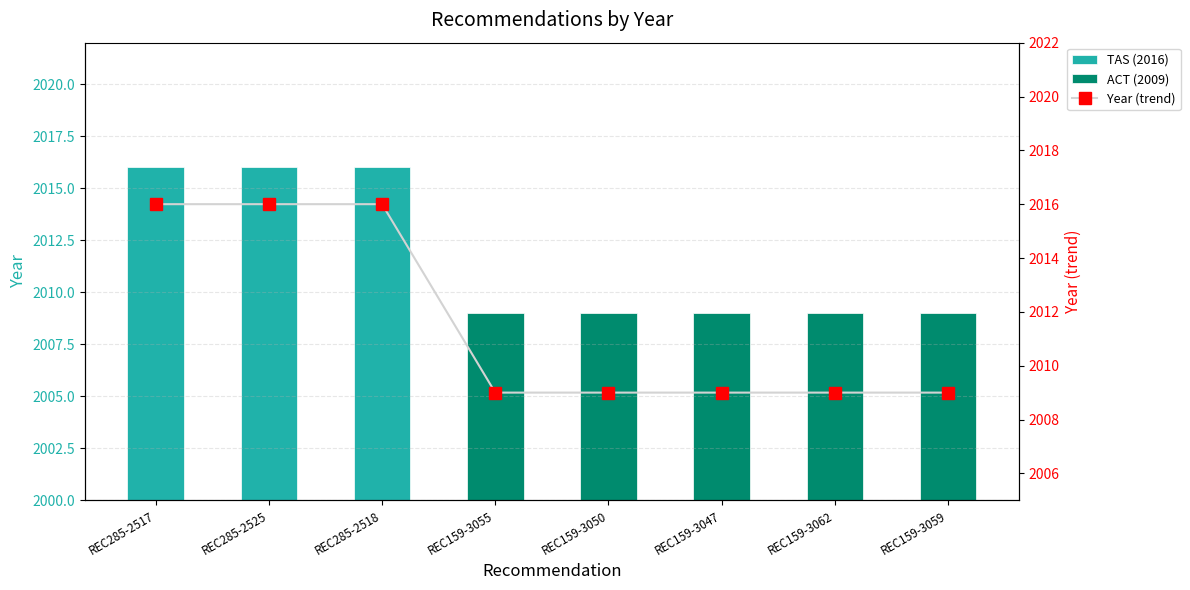

Count the values in the range 2009 to 2016.

8